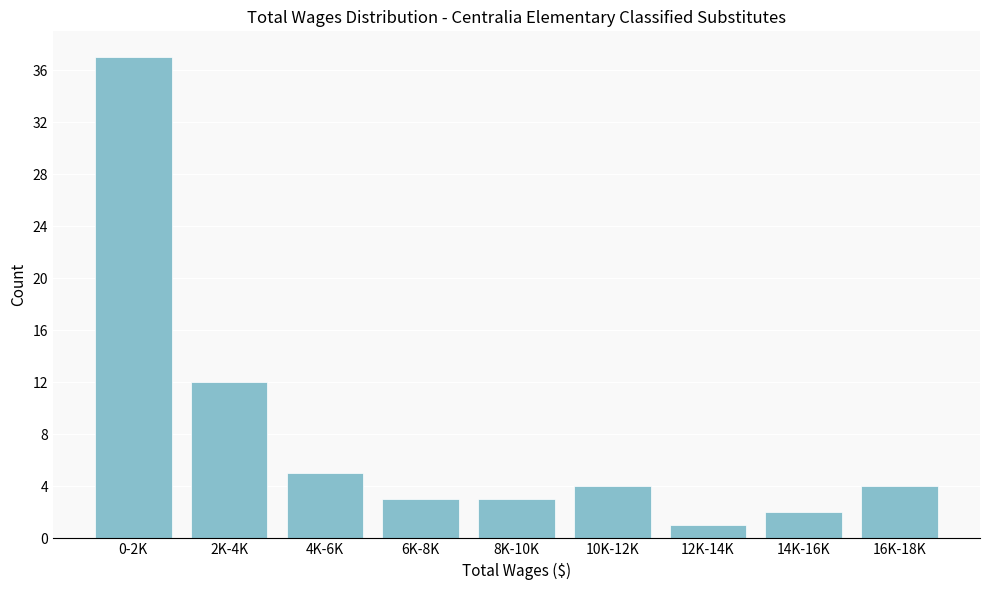

Reading left to right, list all the values displayed in this chart.

0-2K=37	2K-4K=12	4K-6K=5	6K-8K=3	8K-10K=3	10K-12K=4	12K-14K=1	14K-16K=2	16K-18K=4